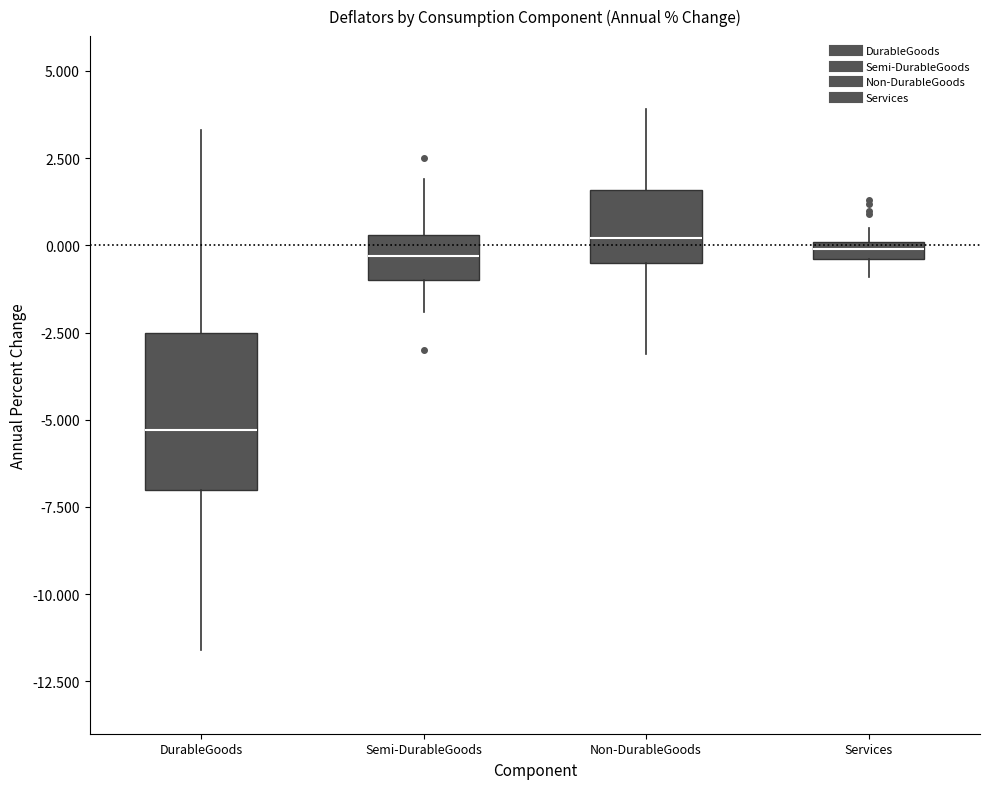

Where is the lower edge of the box for Services on the y-axis? The values are not printed on the chart, so give them approximately, as read against the axis.

-0.5